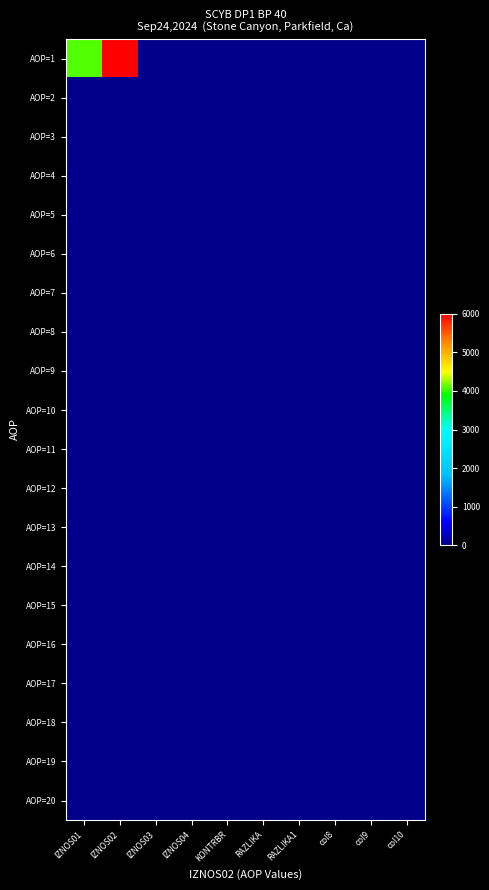

How many categories are shown in the chart?

10